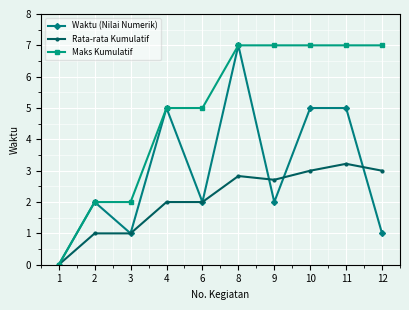

Which series changed the most between 11 and 12?

Waktu (Nilai Numerik)